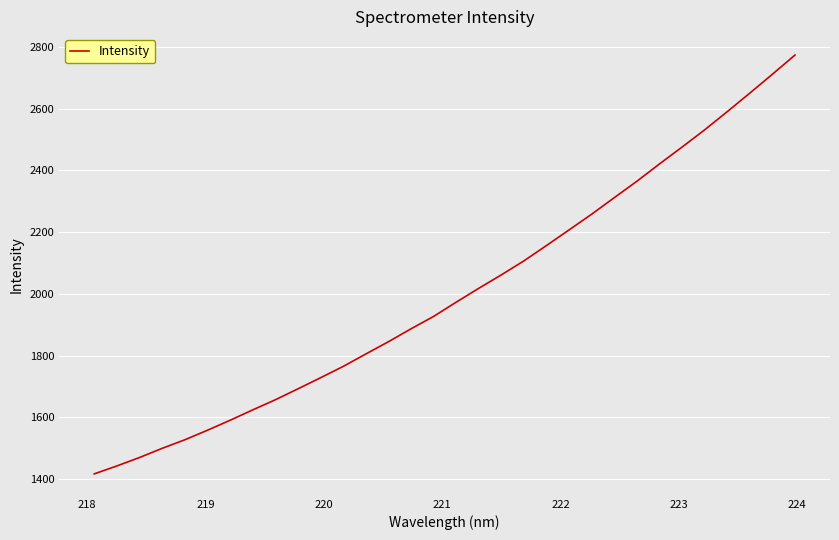

What is the difference between the second highest and second lowest values?

1269.3